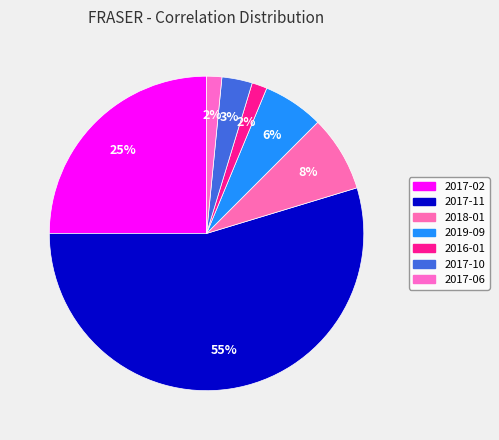

How many segments does this pie chart have?

7